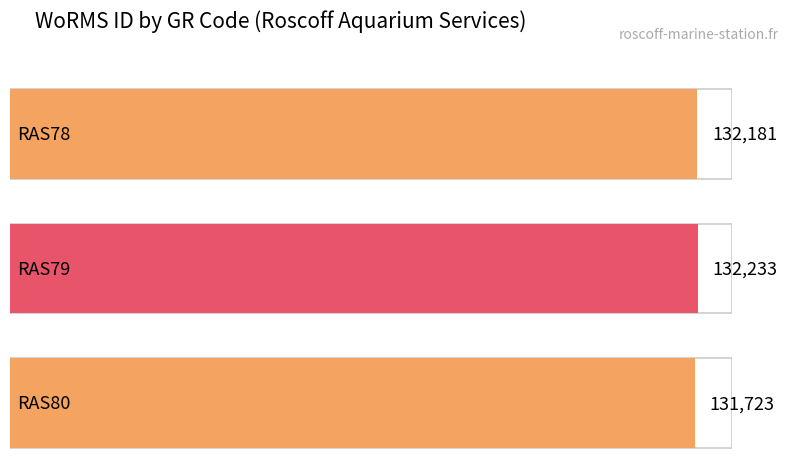

What is the change in value from RAS78 to RAS80?

-458